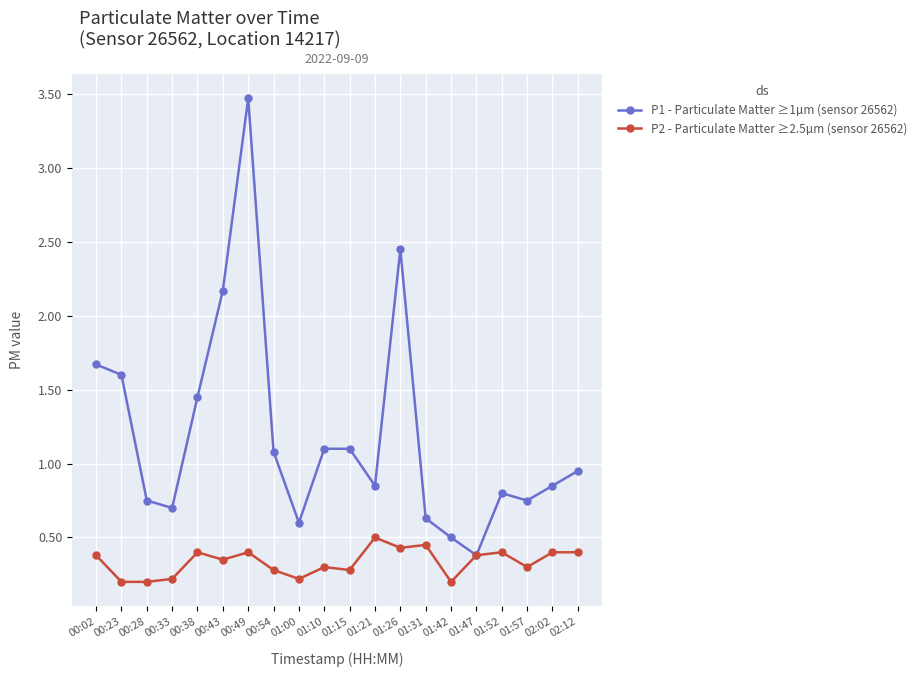

True or false: P2 - Particulate Matter ≥2.5µm (sensor 26562) has more than 2 interior local peaks.

True